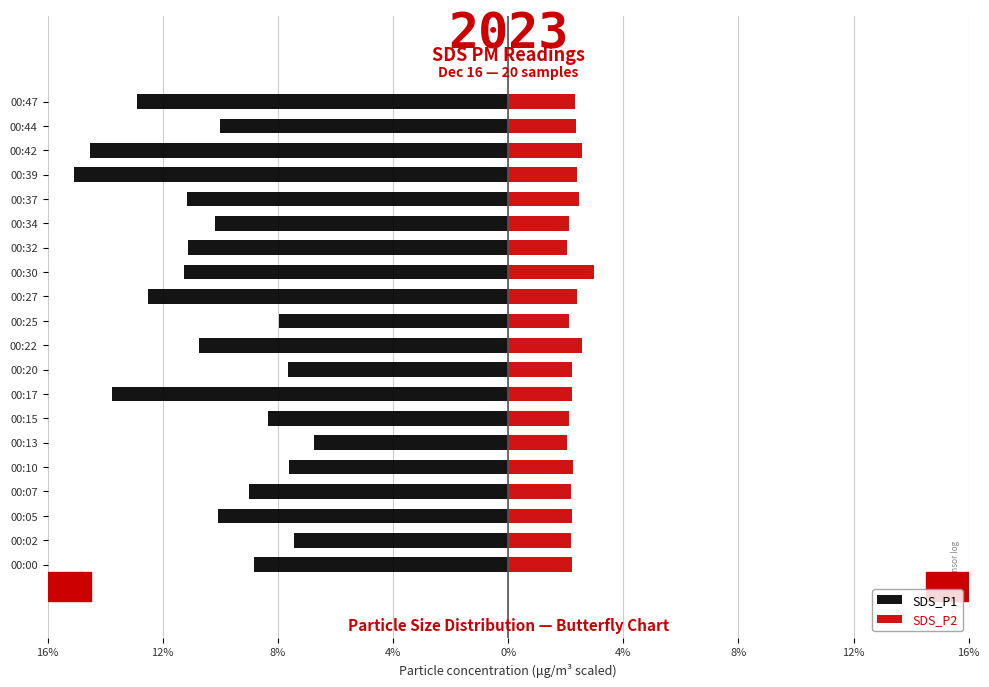

What is the average value of the SDS_P1 series?

-10.3